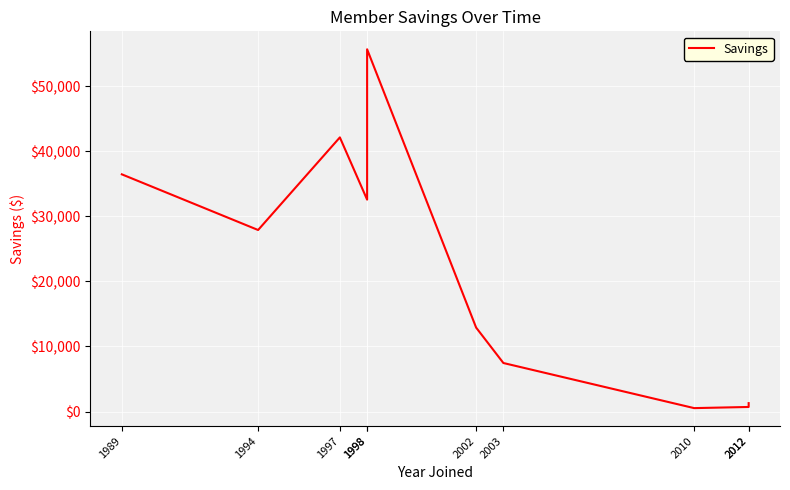

Reading left to right, transcribe all the data shown in this chart.

1989=36455.3	1994=27899.0	1997=42133.8	1998=32566.9	1998=55677.5	2002=12899.6	2003=7455.7	2010=522.1	2012=699.7	2012=1288.6